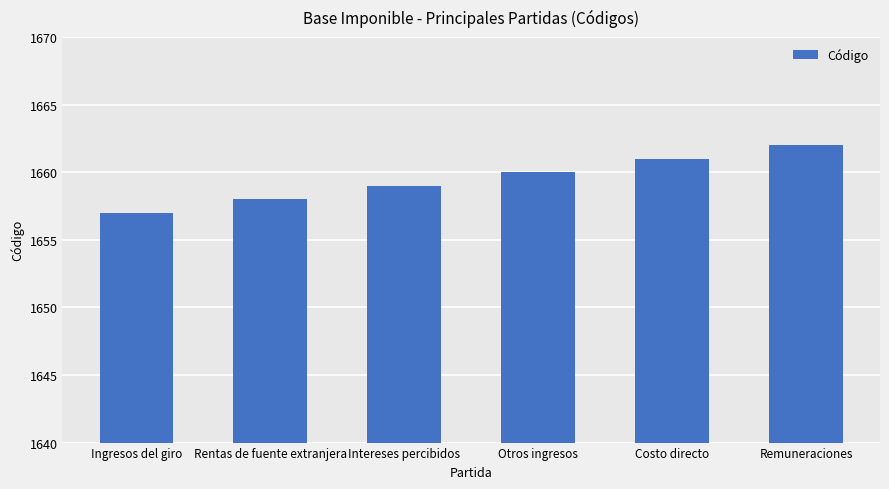

What is the sum of the values at Ingresos del giro and Rentas de fuente extranjera?

3315